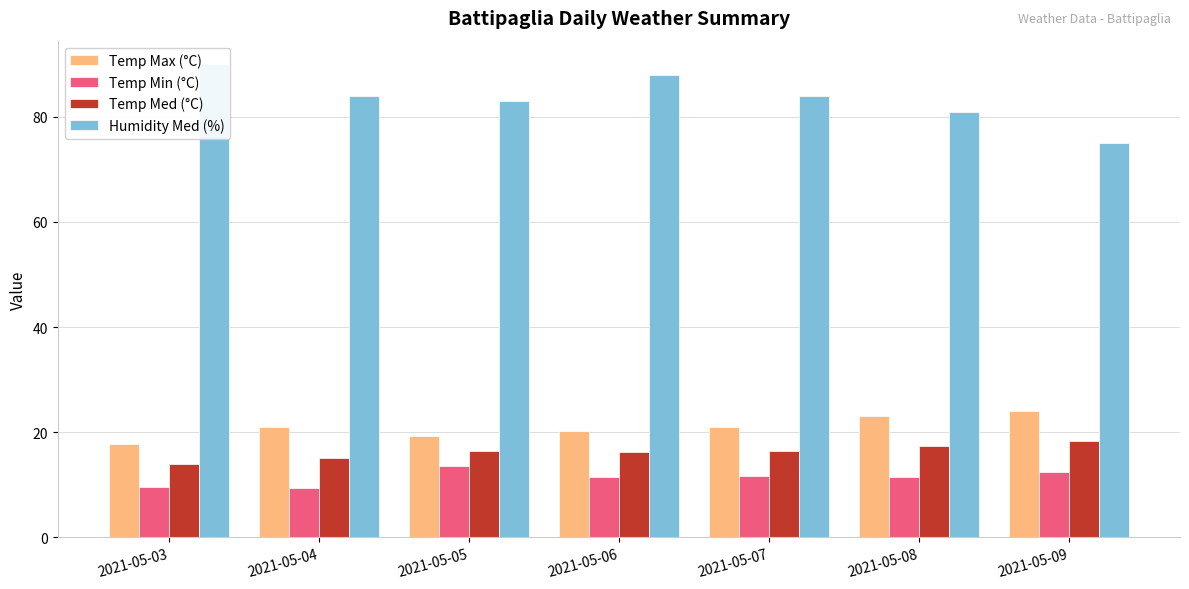

What is the sum of the Humidity Med (%) values at 2021-05-09 and 2021-05-06?

163.0